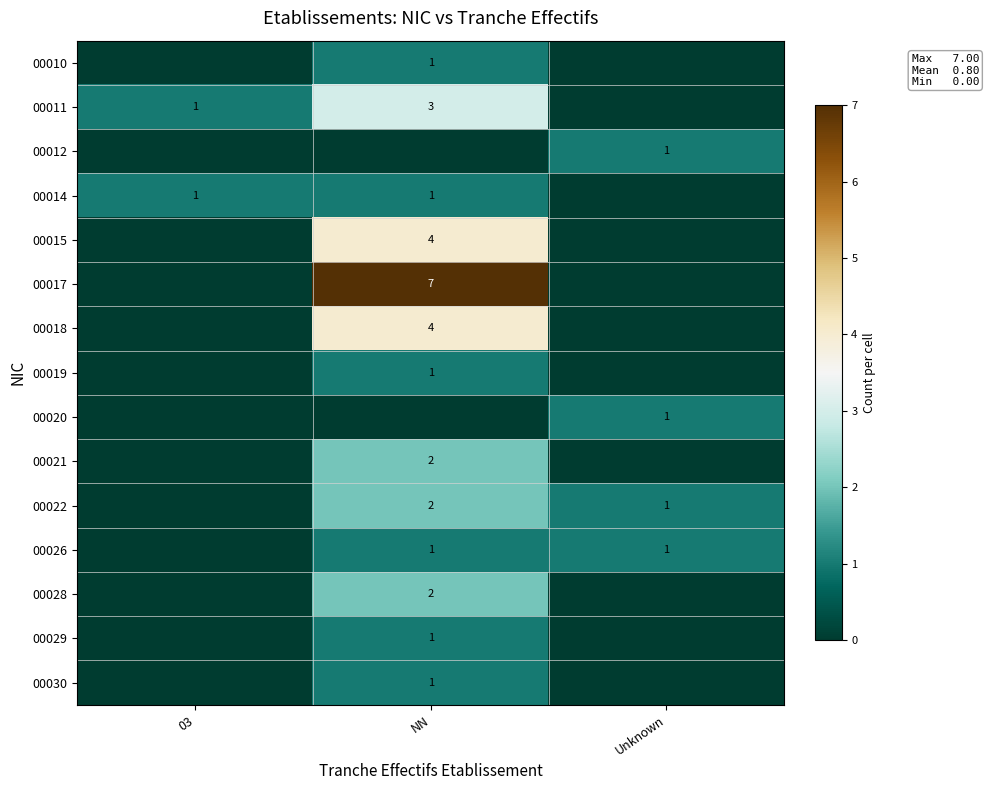

The value of 00018 at NN is 2. True or false?

False